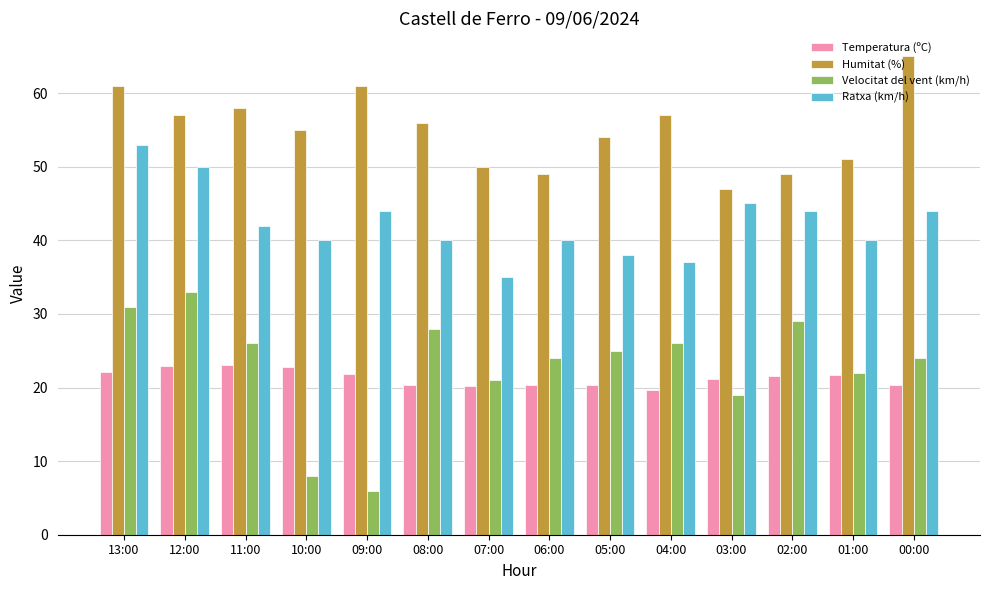

Is the value of Temperatura (ºC) at 05:00 greater than the value of Velocitat del vent (km/h) at 04:00?

No